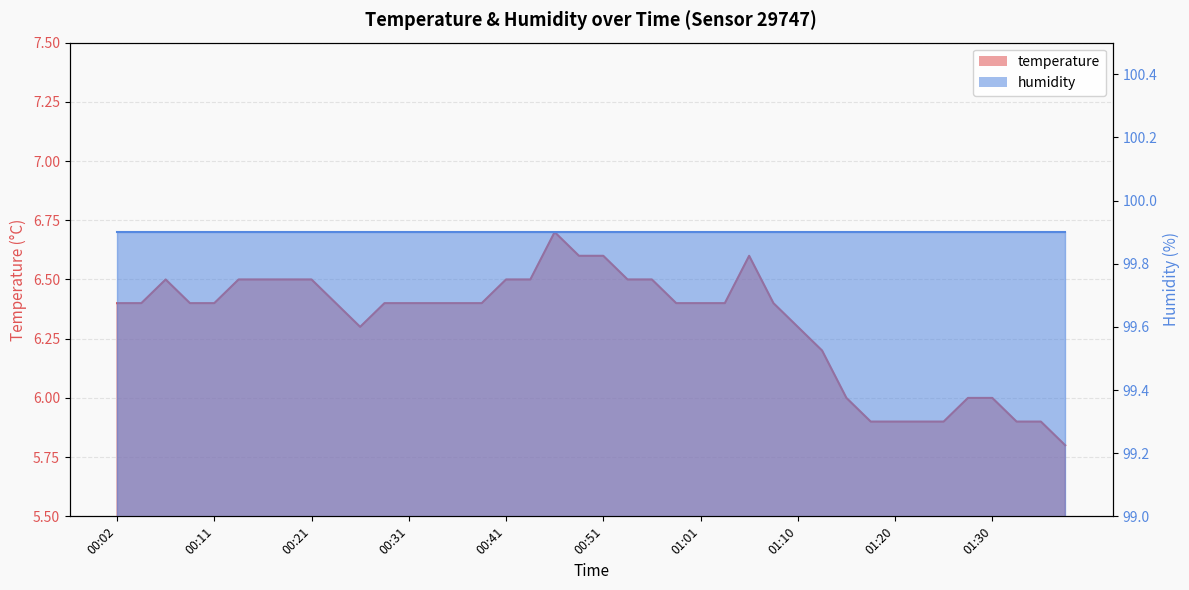

Rank the categories by value from lowest to highest.

01:37, 01:18, 01:20, 01:23, 01:25, 01:32, 01:35, 01:15, 01:27, 01:30, 01:13, 00:26, 01:10, 00:02, 00:04, 00:09, 00:11, 00:24, 00:29, 00:31, 00:34, 00:36, 00:38, 00:58, 01:01, 01:03, 01:08, 00:06, 00:14, 00:16, 00:19, 00:21, 00:41, 00:43, 00:53, 00:56, 00:48, 00:51, 01:05, 00:46